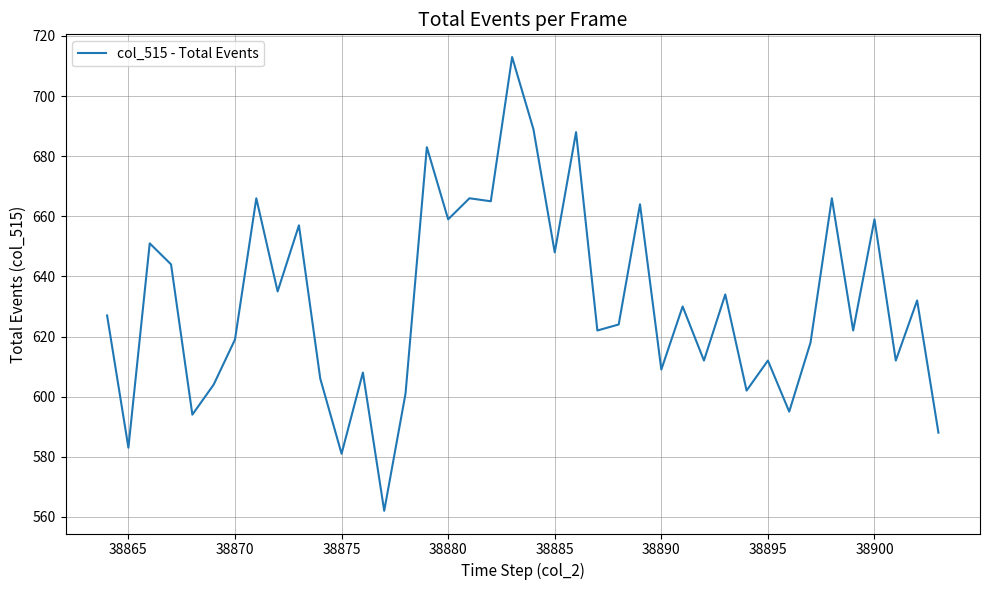

What is the minimum value shown in the chart?

562